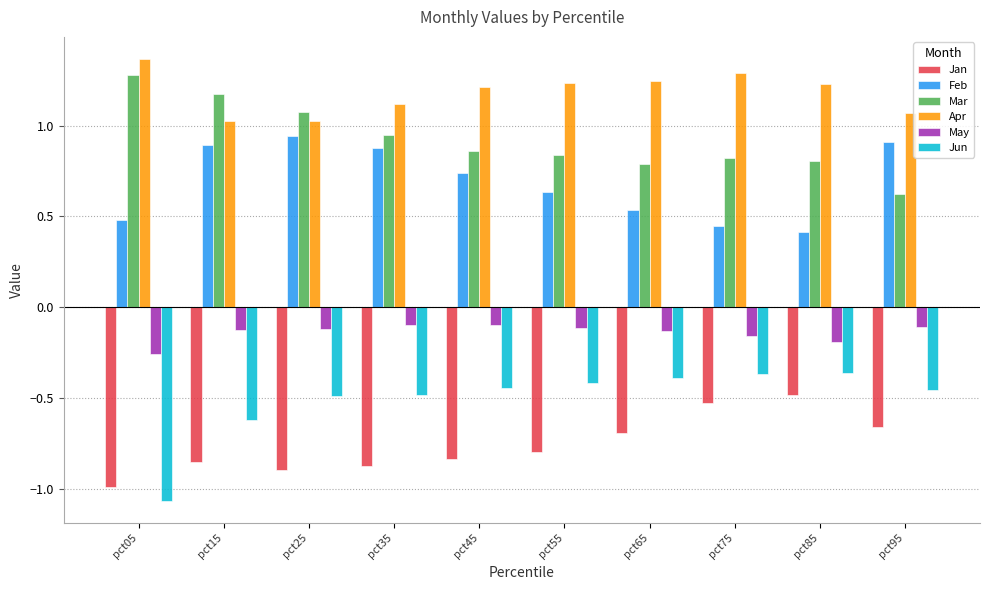

How many groups of bars are there?

10